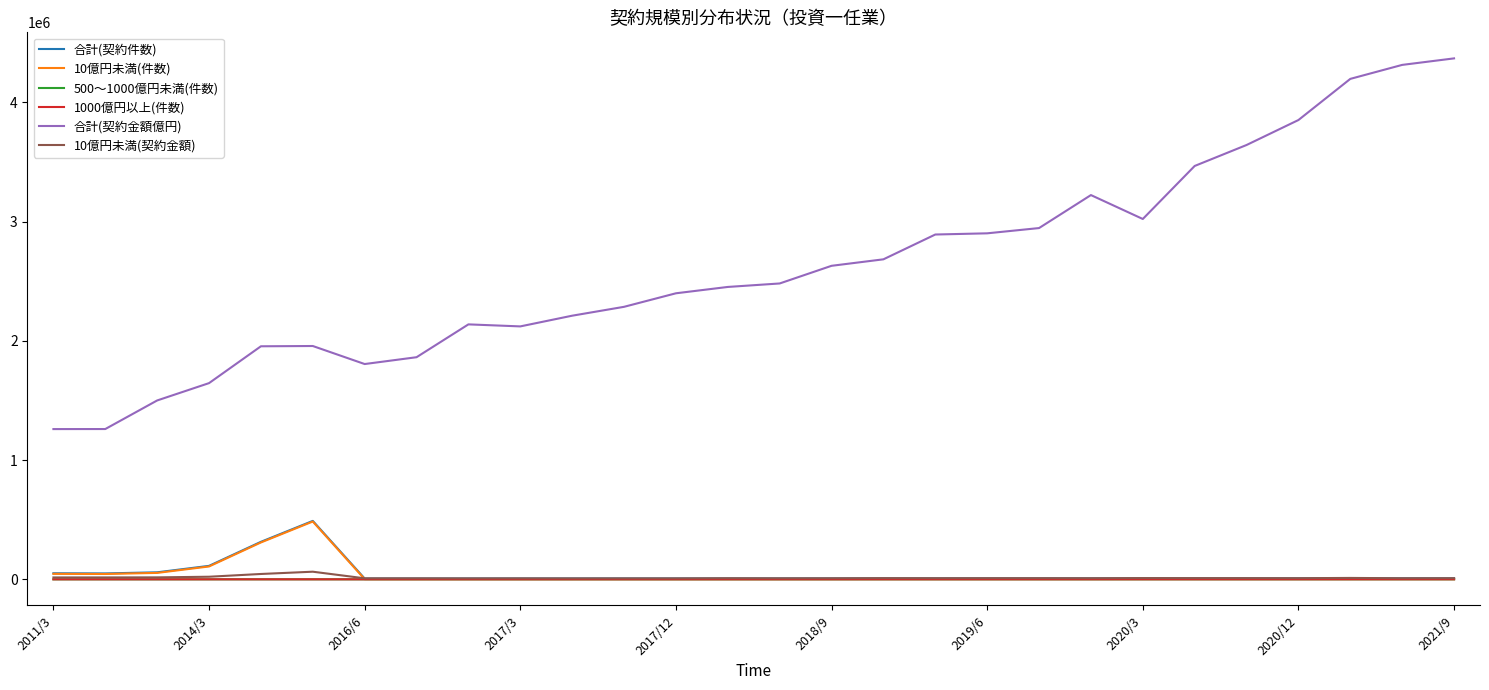

True or false: 合計(契約金額億円) and 1000億円以上(件数) intersect in this chart.

False